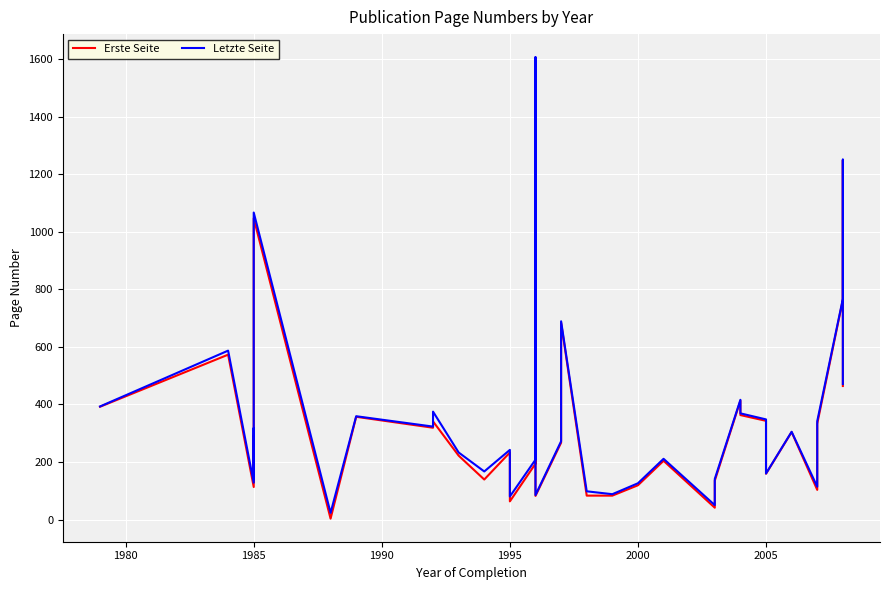

True or false: Letzte Seite has more than 1 points higher than both neighbors.

True